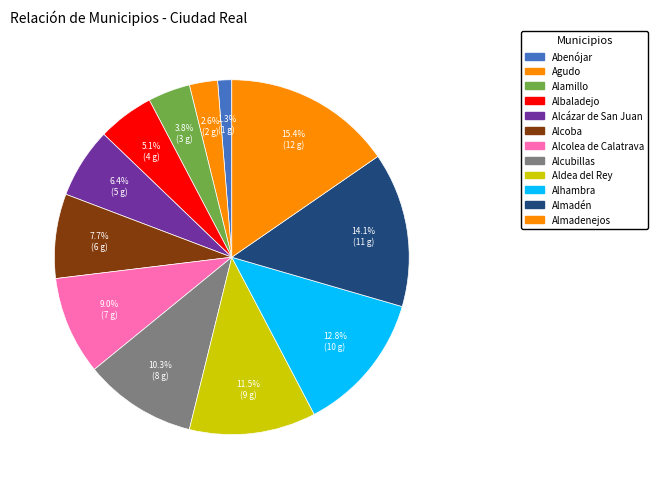

Which has a higher value, Alamillo or Almadenejos?

Almadenejos